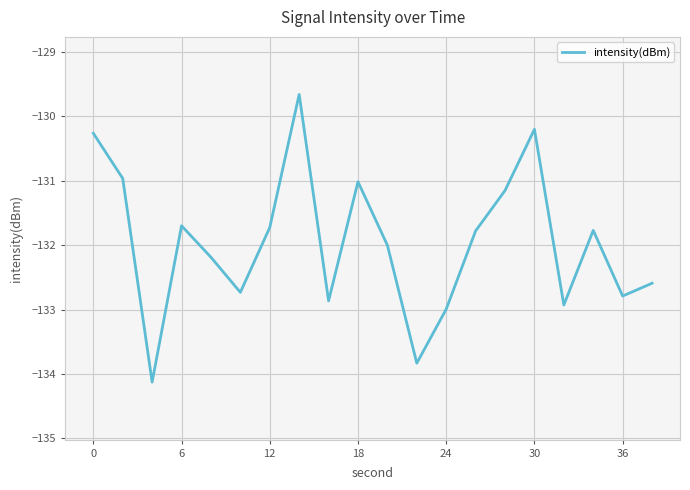

True or false: the data has more than 1 interior local peaks.

True